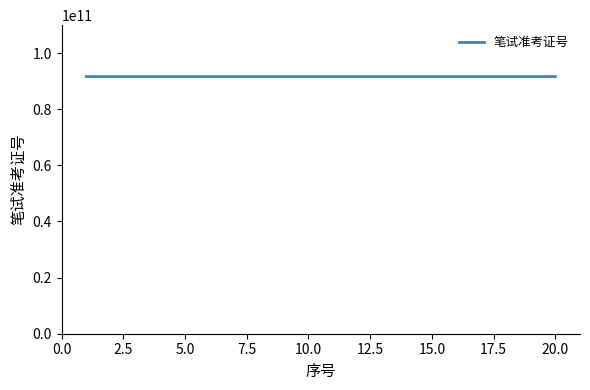

What is the greatest value displayed?

91601112022